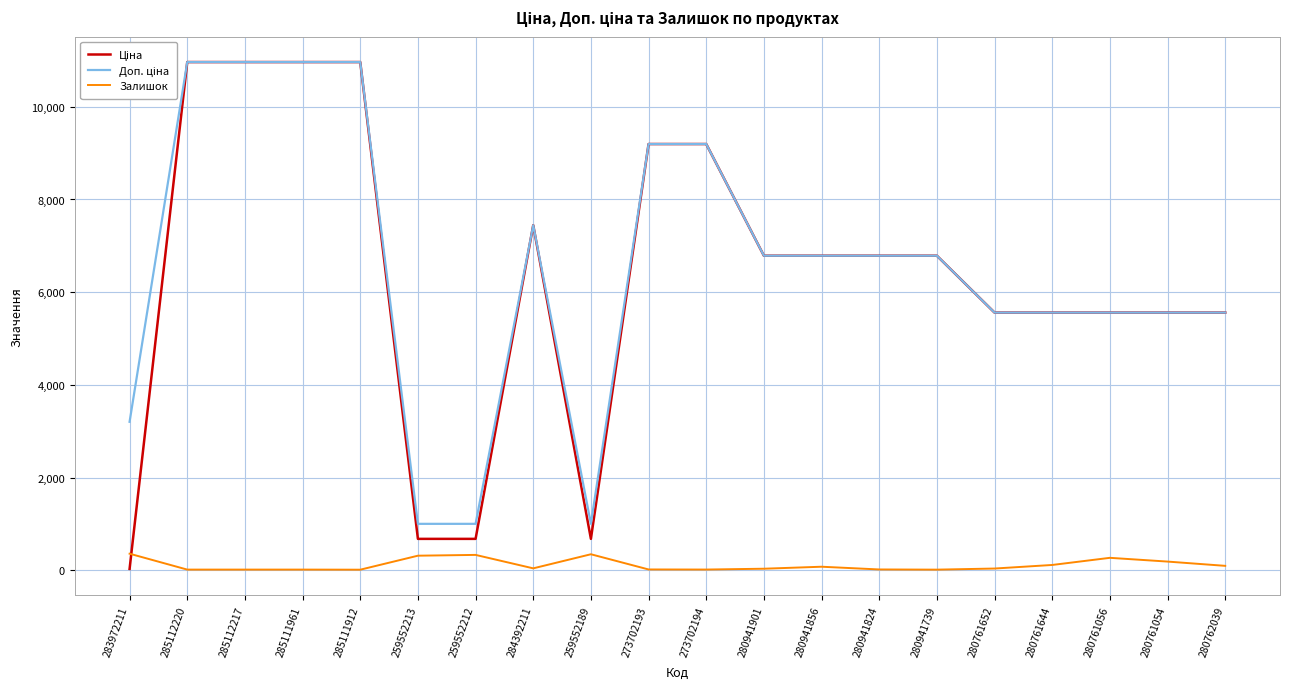

What is the spread (max minus min) of values at 280761056?

5289.3